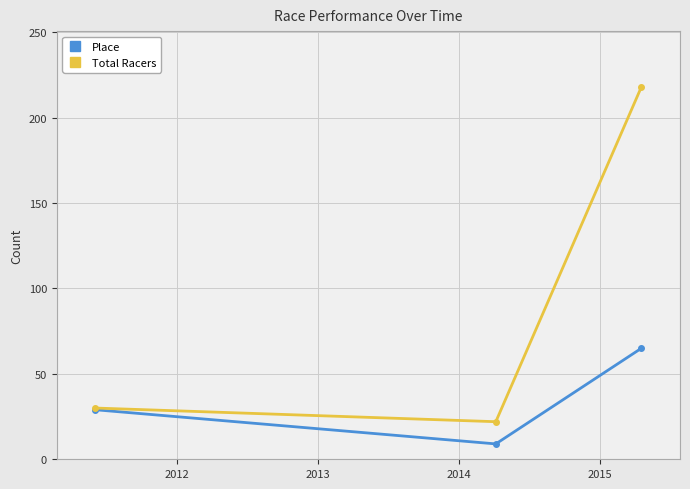

What is the value of the Place point at the 2nd from the left?

9